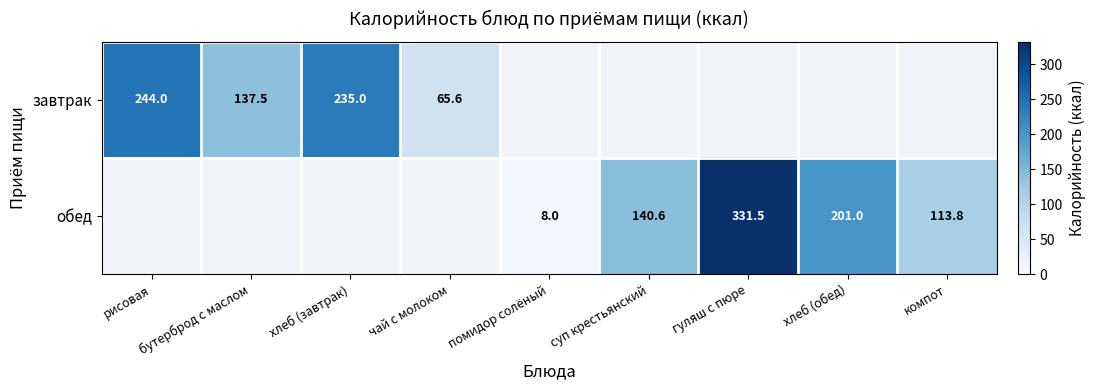

What is the smallest value displayed?

8.0